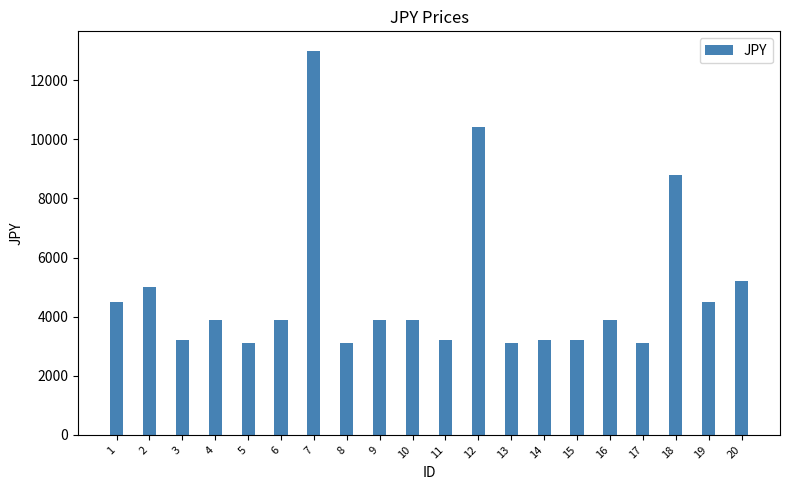

What is the minimum value shown in the chart?

3100